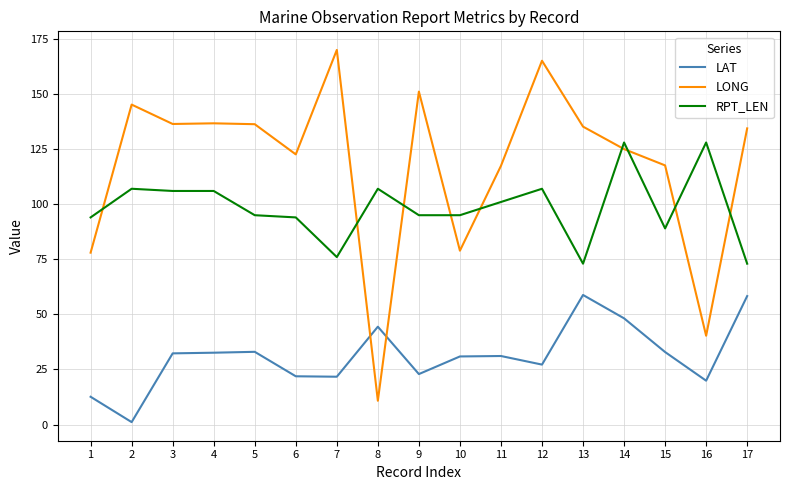

Rank the series at 6 from highest to lowest value.

LONG, RPT_LEN, LAT